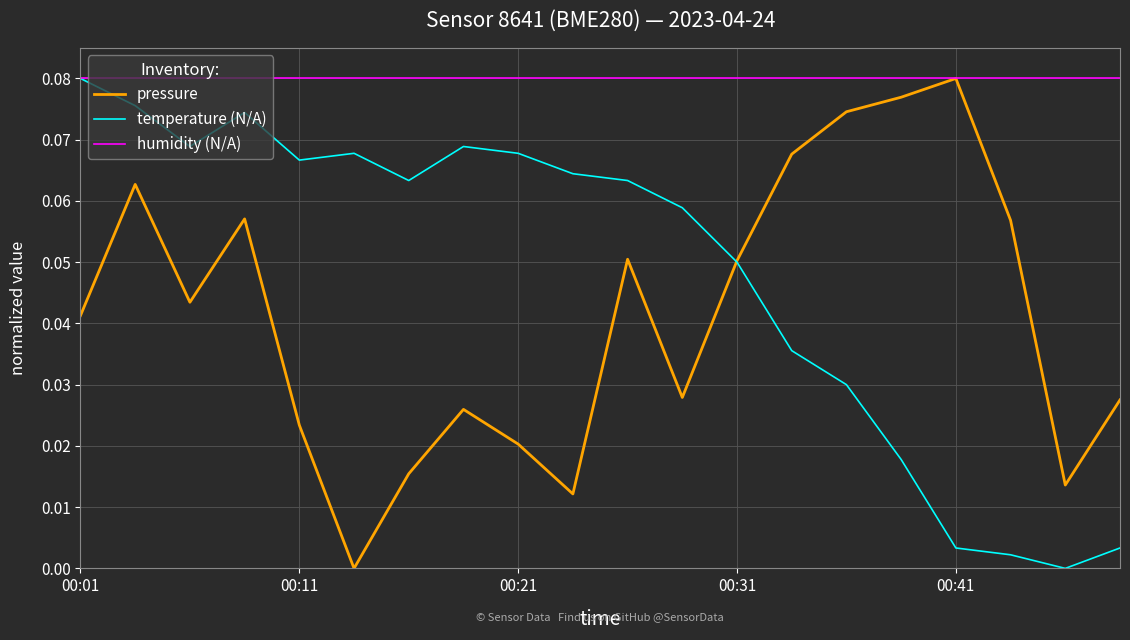

Which series has the largest total across all categories?

humidity (N/A)